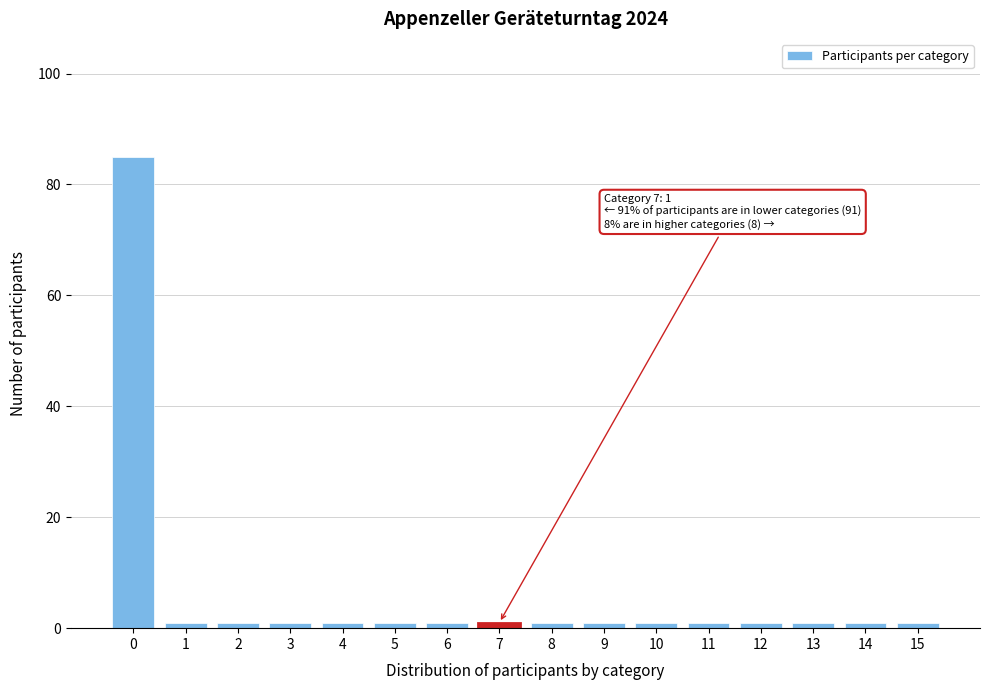

Reading left to right, extract all data points from this chart.

0=85	1=1	2=1	3=1	4=1	5=1	6=1	7=1	8=1	9=1	10=1	11=1	12=1	13=1	14=1	15=1